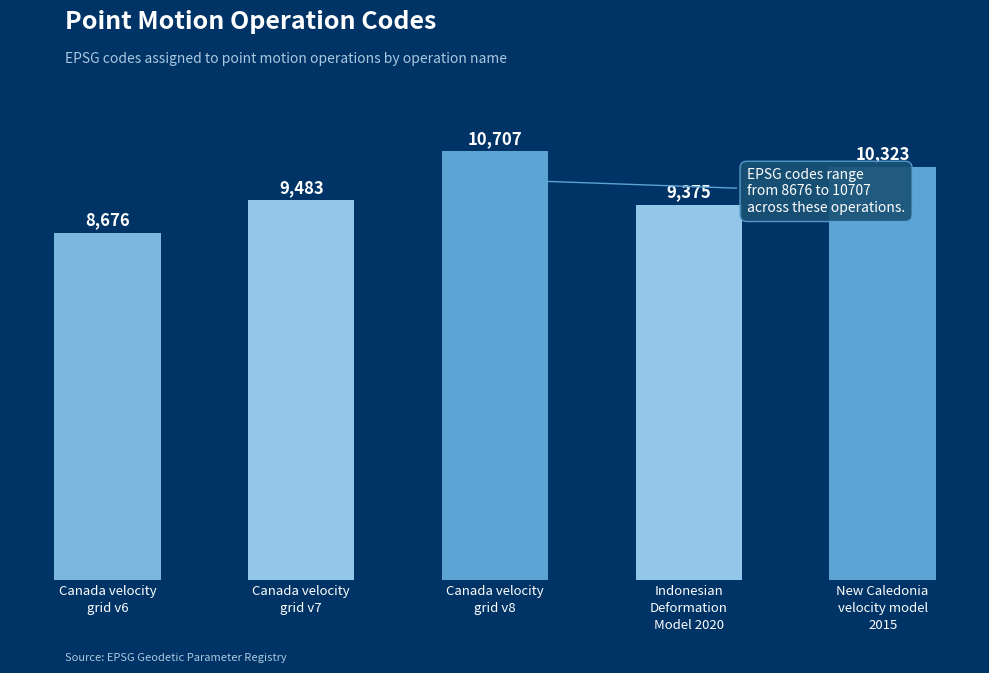

Count the number of categories in the chart.

5